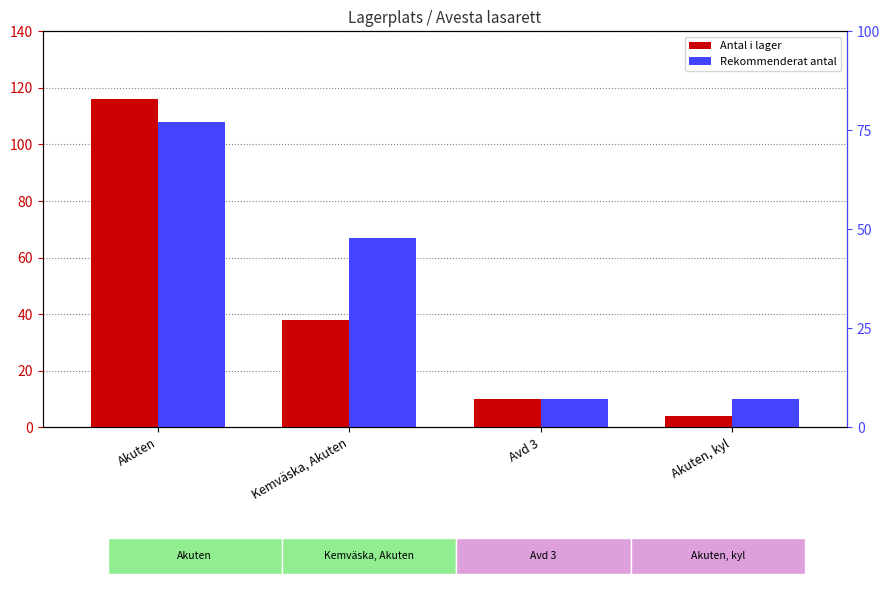

How many values in the Rekommenderat antal series are below 67?

2